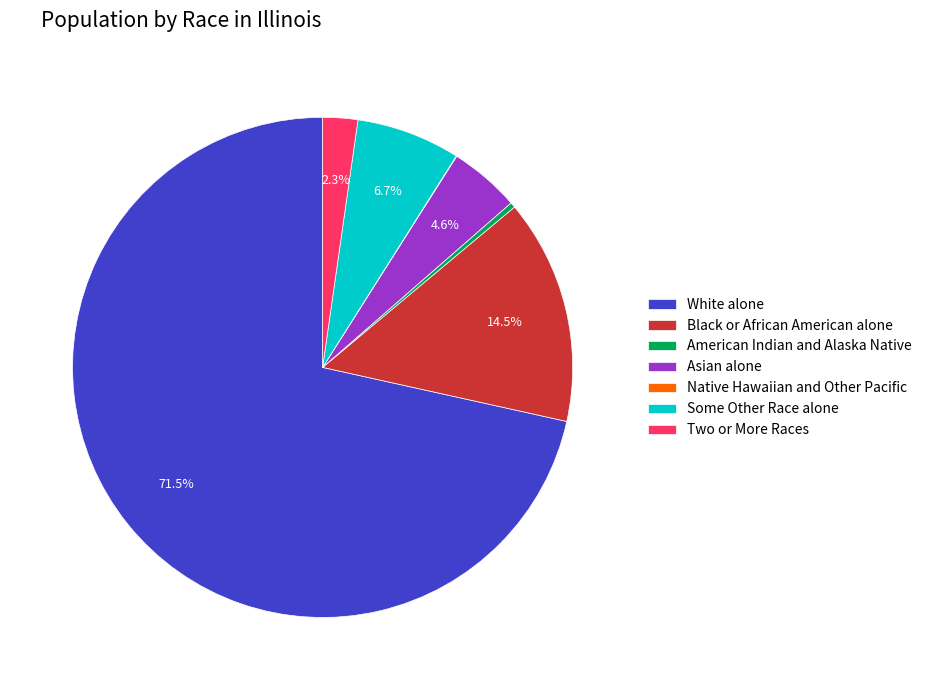

Is there any slice that represents more than half of the pie?

Yes